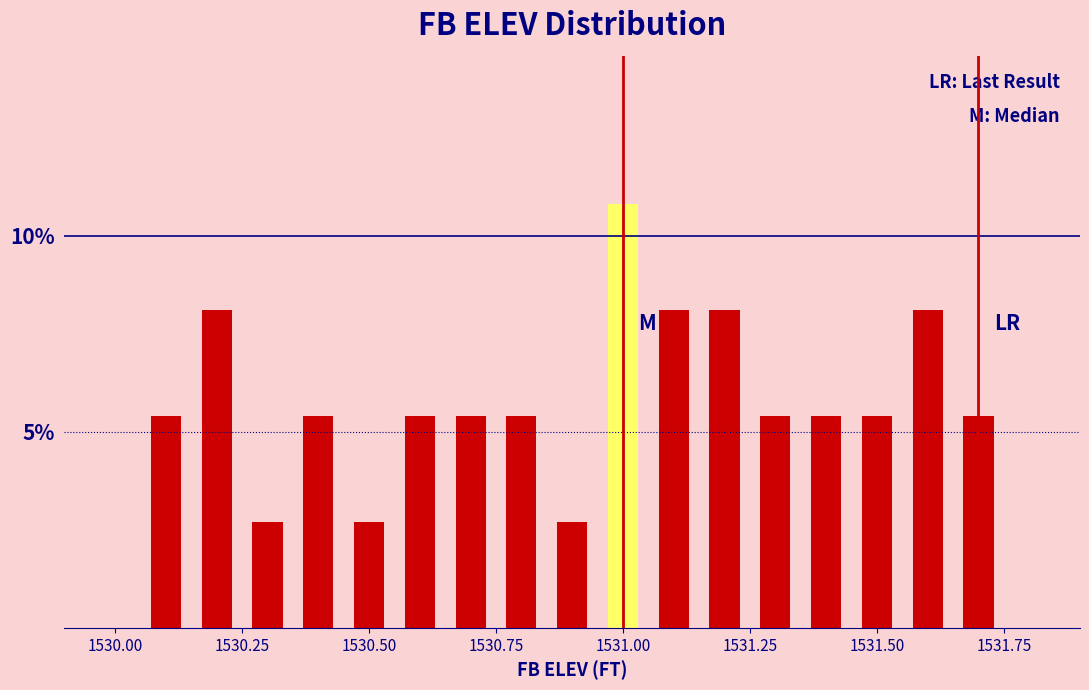

Around what value on the x-axis is the tallest bar? Give the approximate position of its centre, as read against the axis.

1531.00